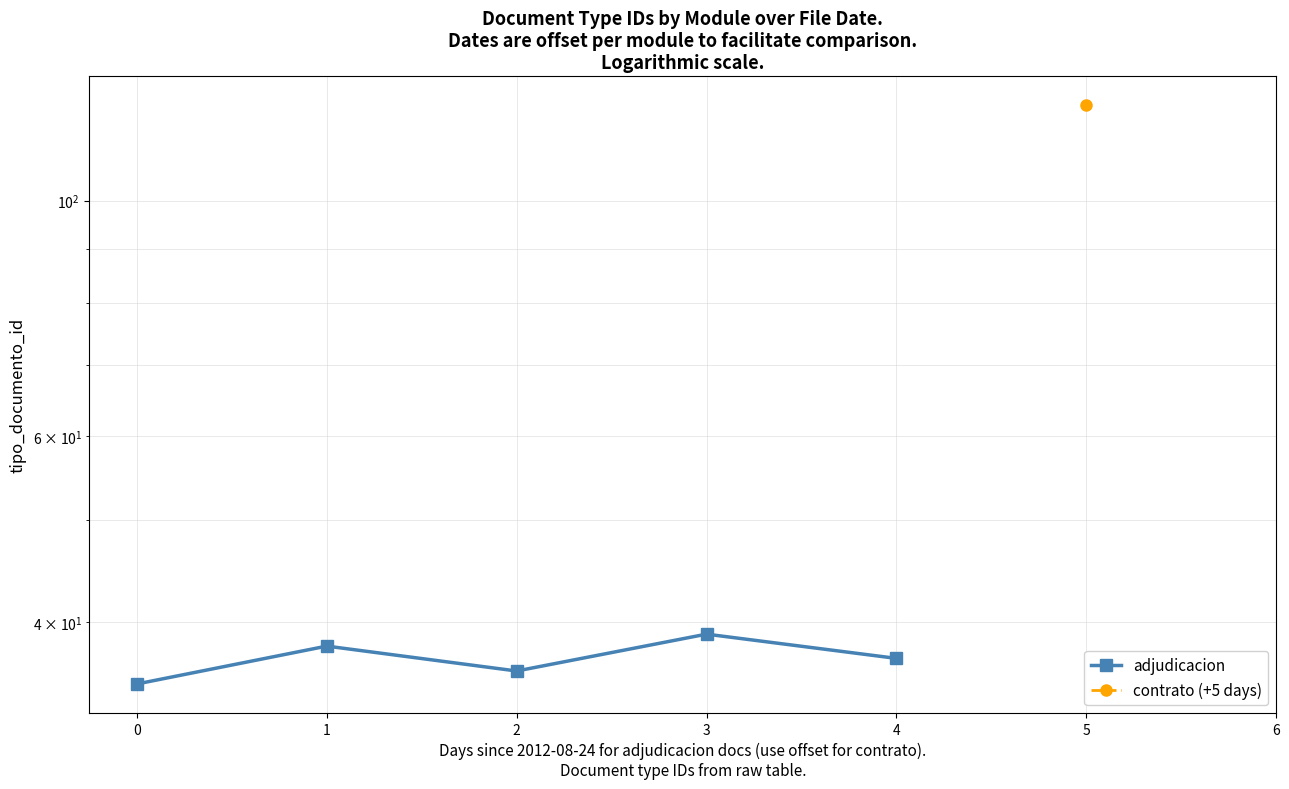

How many points are higher than both their immediate neighbors (excluding endpoints)?

2